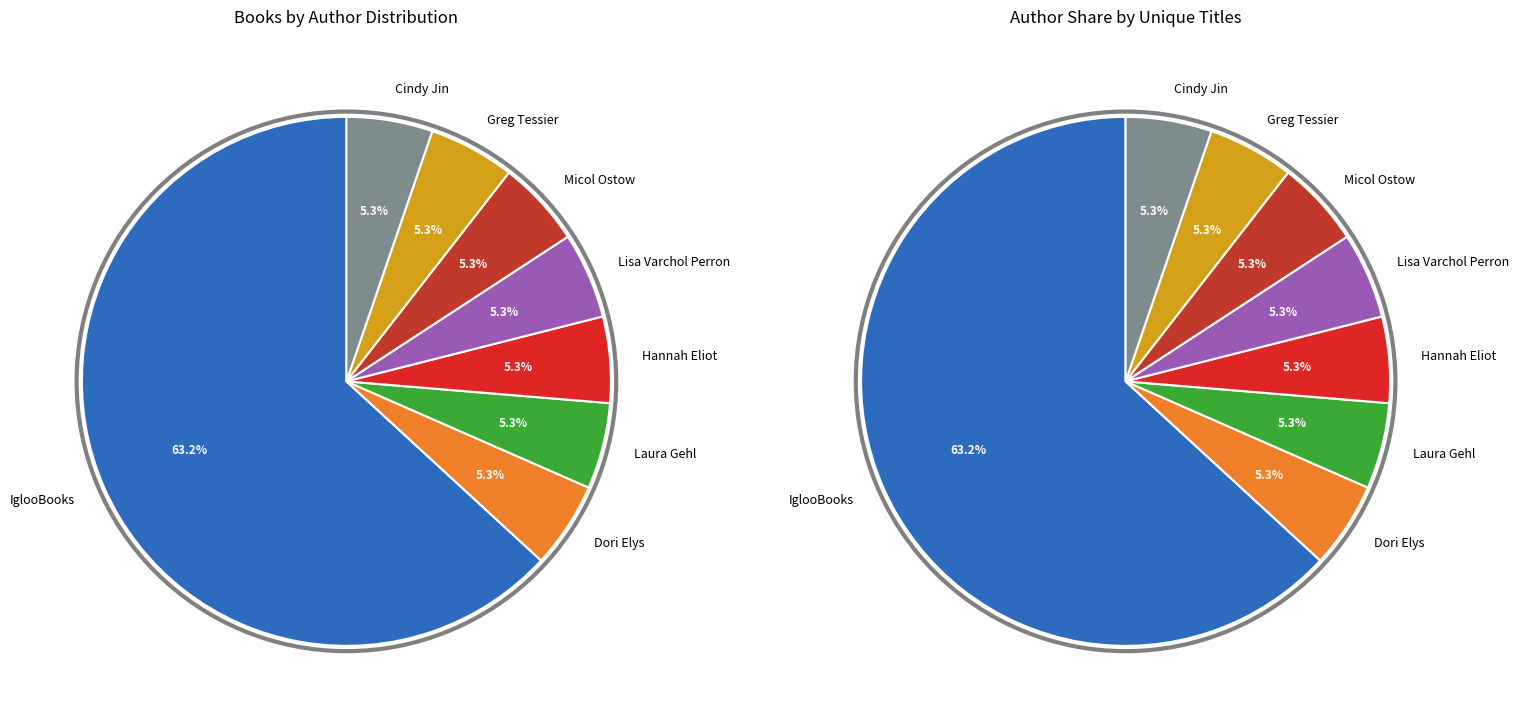

Between Lisa Varchol Perron (194060270) and Cindy Jin (2117326552), which is larger?

Lisa Varchol Perron (194060270)